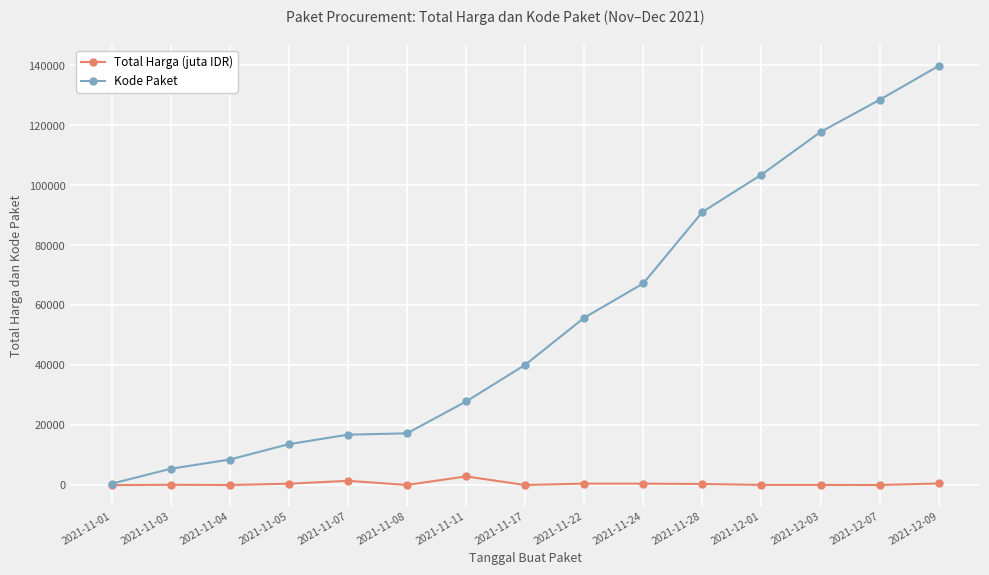

What is the difference between the maximum and minimum values in the Total Harga (juta IDR) series?

2891.8